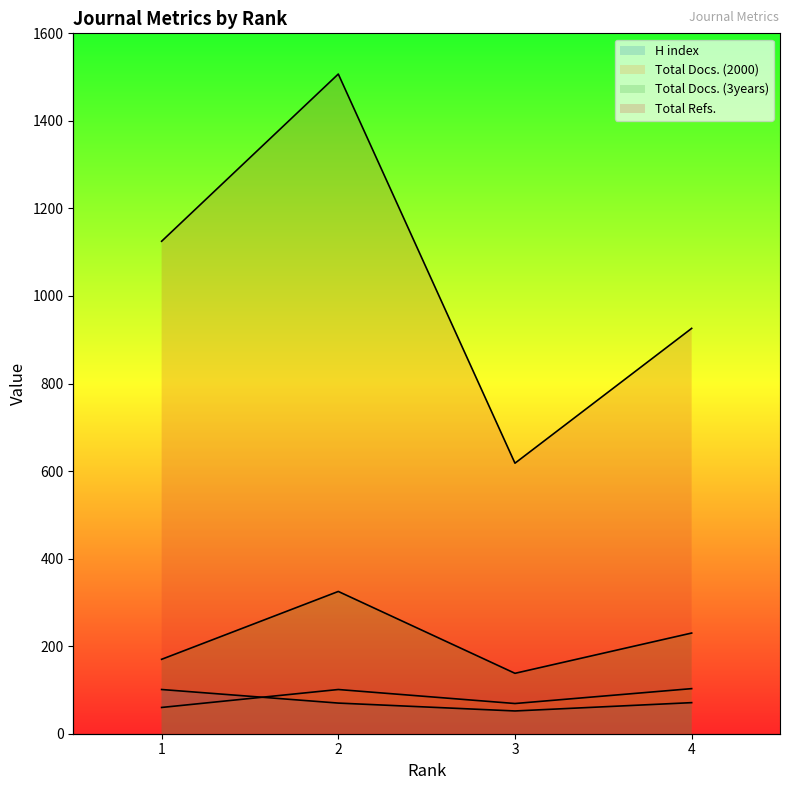

At which category is the sum across all series the highest?

2